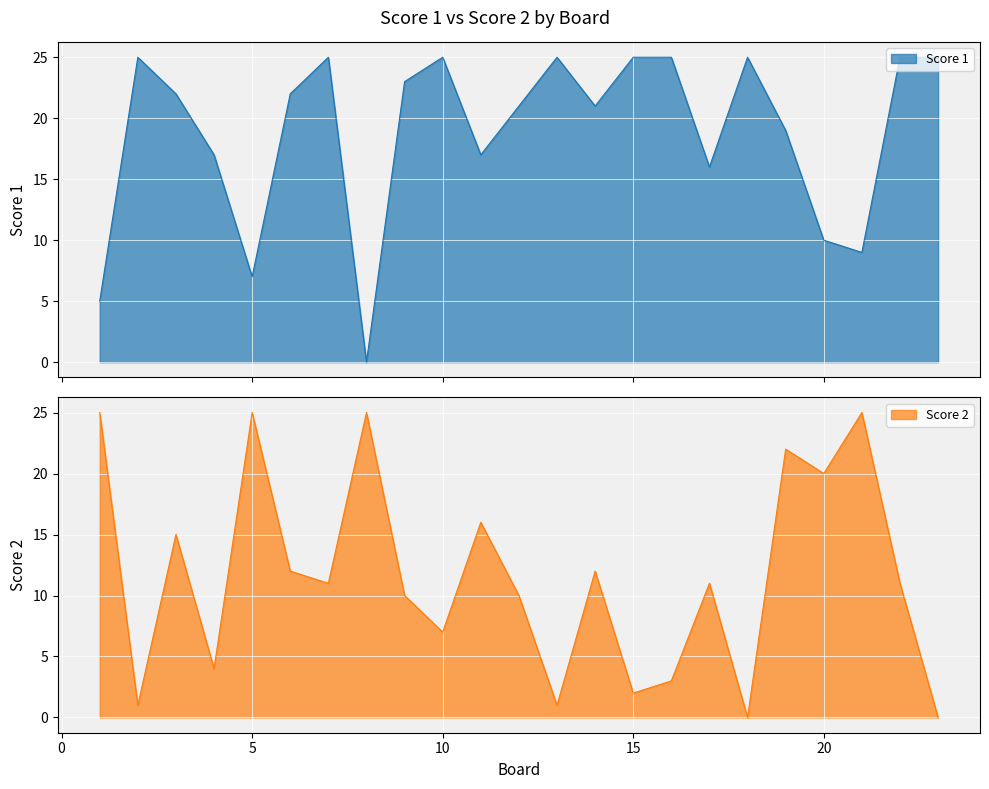

What is the maximum value shown in the chart?

25